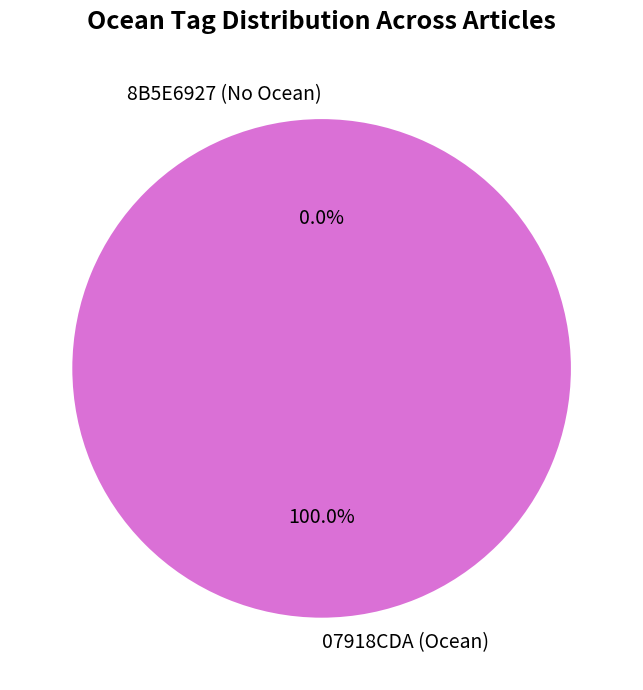

Which slice represents more than half of the pie?

07918CDA (Ocean)